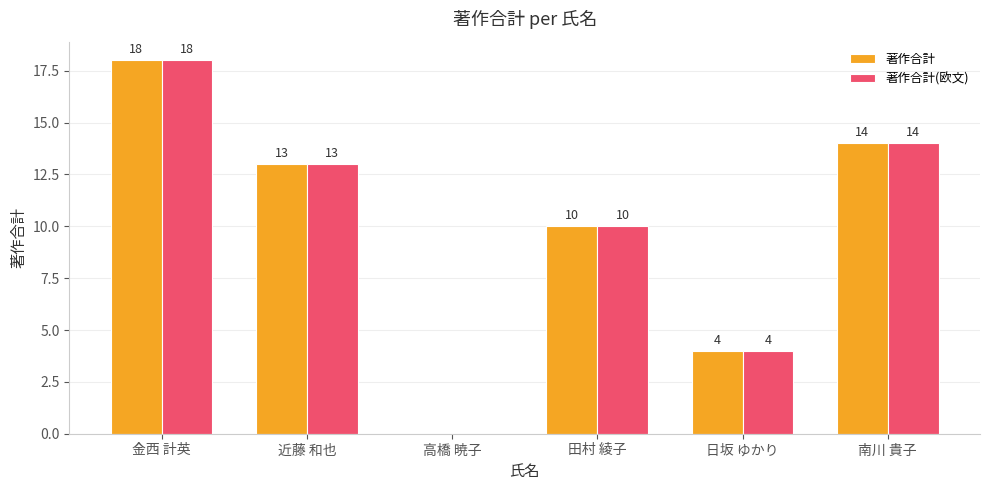

Reading right to left, list all the values displayed in this chart.

著作合計: 南川 貴子=14	日坂 ゆかり=4	田村 綾子=10	高橋 暁子=0	近藤 和也=13	金西 計英=18
著作合計(欧文): 南川 貴子=14	日坂 ゆかり=4	田村 綾子=10	高橋 暁子=0	近藤 和也=13	金西 計英=18